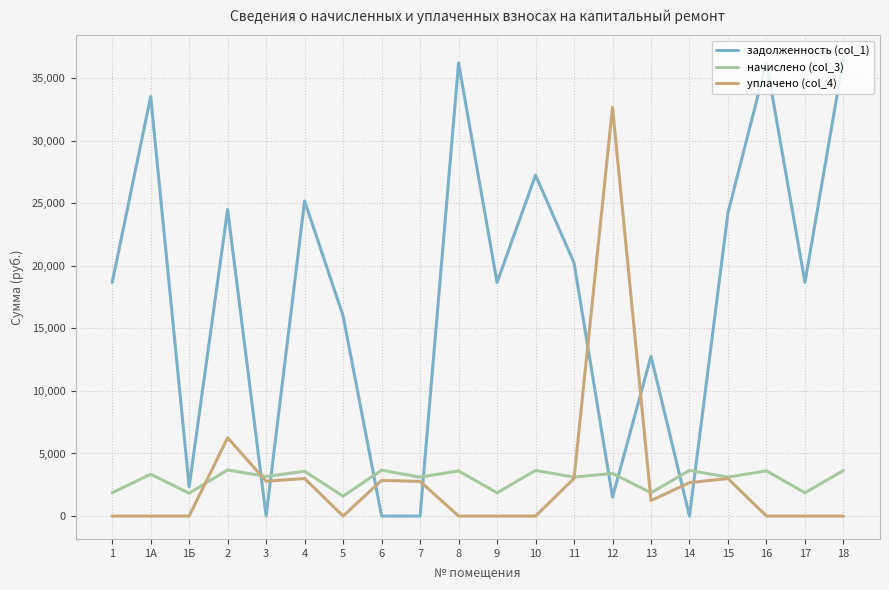

The задолженность (col_1) series shows 18666.1 at 1. True or false?

True